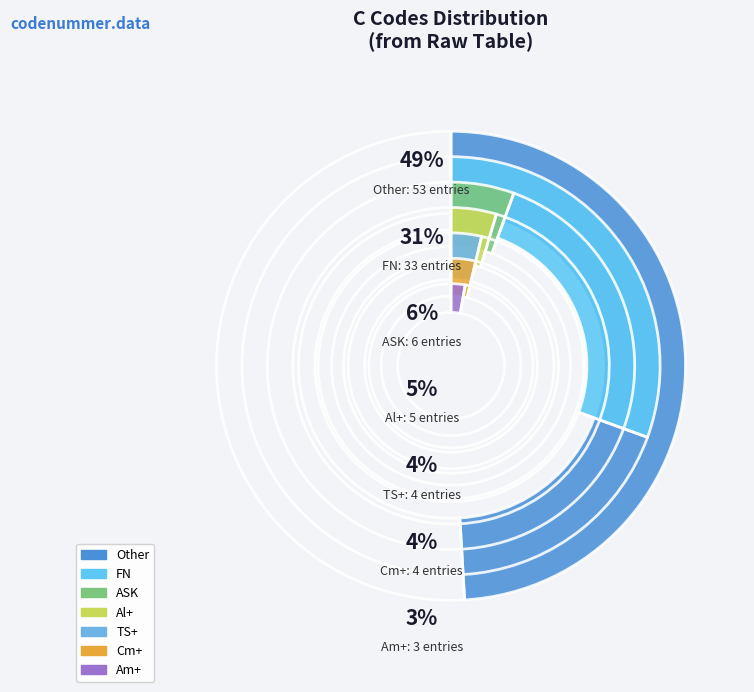

What is the ratio of the value at ASK to the value at Cm+?

1.5